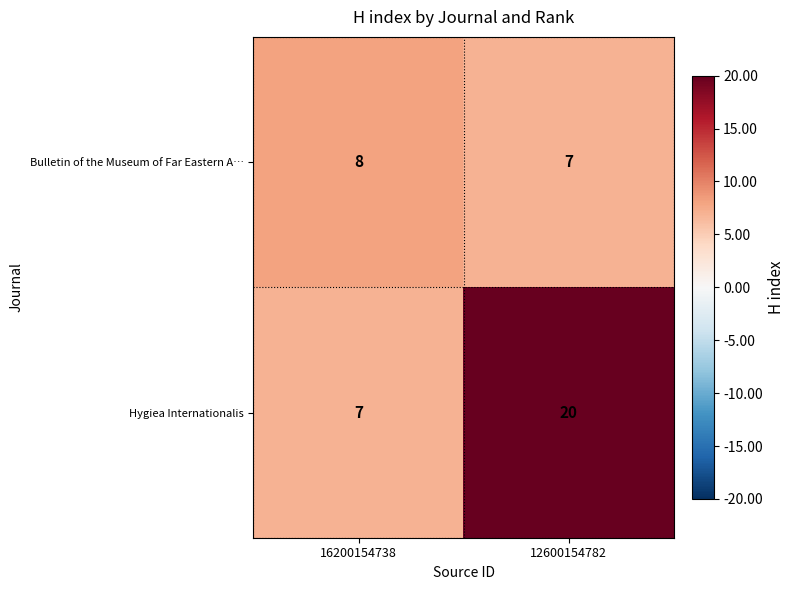

Reading left to right, transcribe all the data shown in this chart.

Bulletin of the Museum of Far Eastern A…: 8	7
Hygiea Internationalis: 7	20